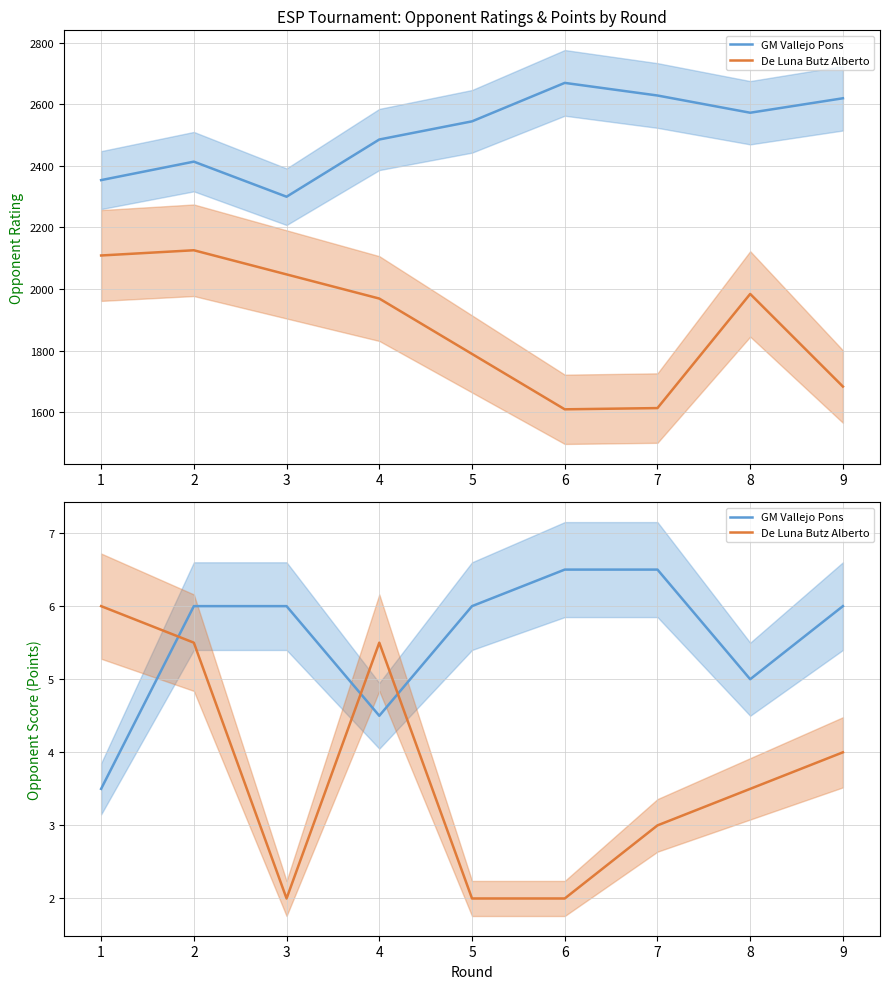

Where is GM Vallejo Pons nearest to the value 5?

8